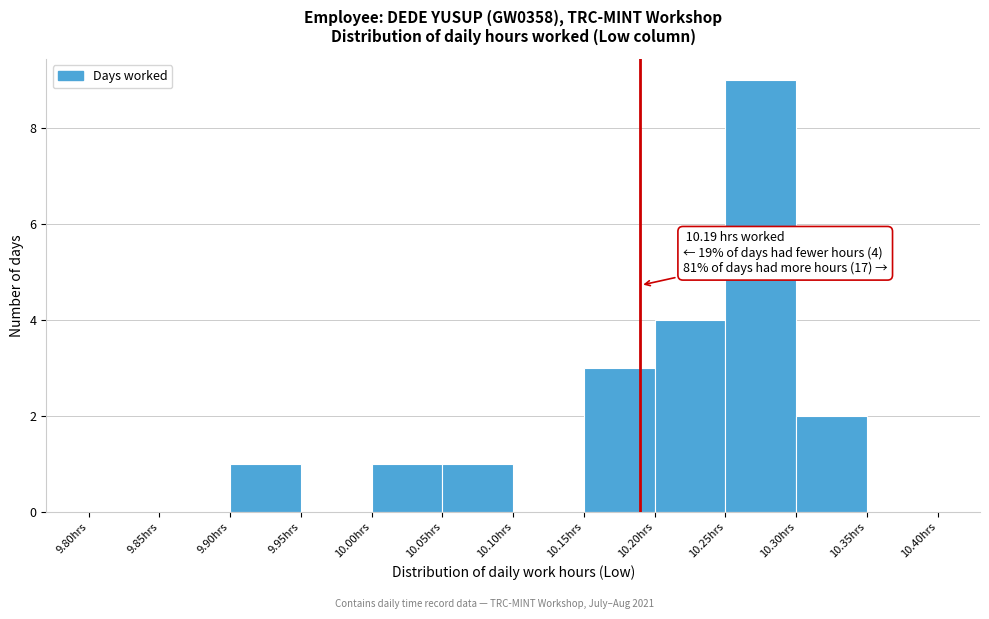

Which range on the x-axis has the tallest bar?

10.25 to 10.30